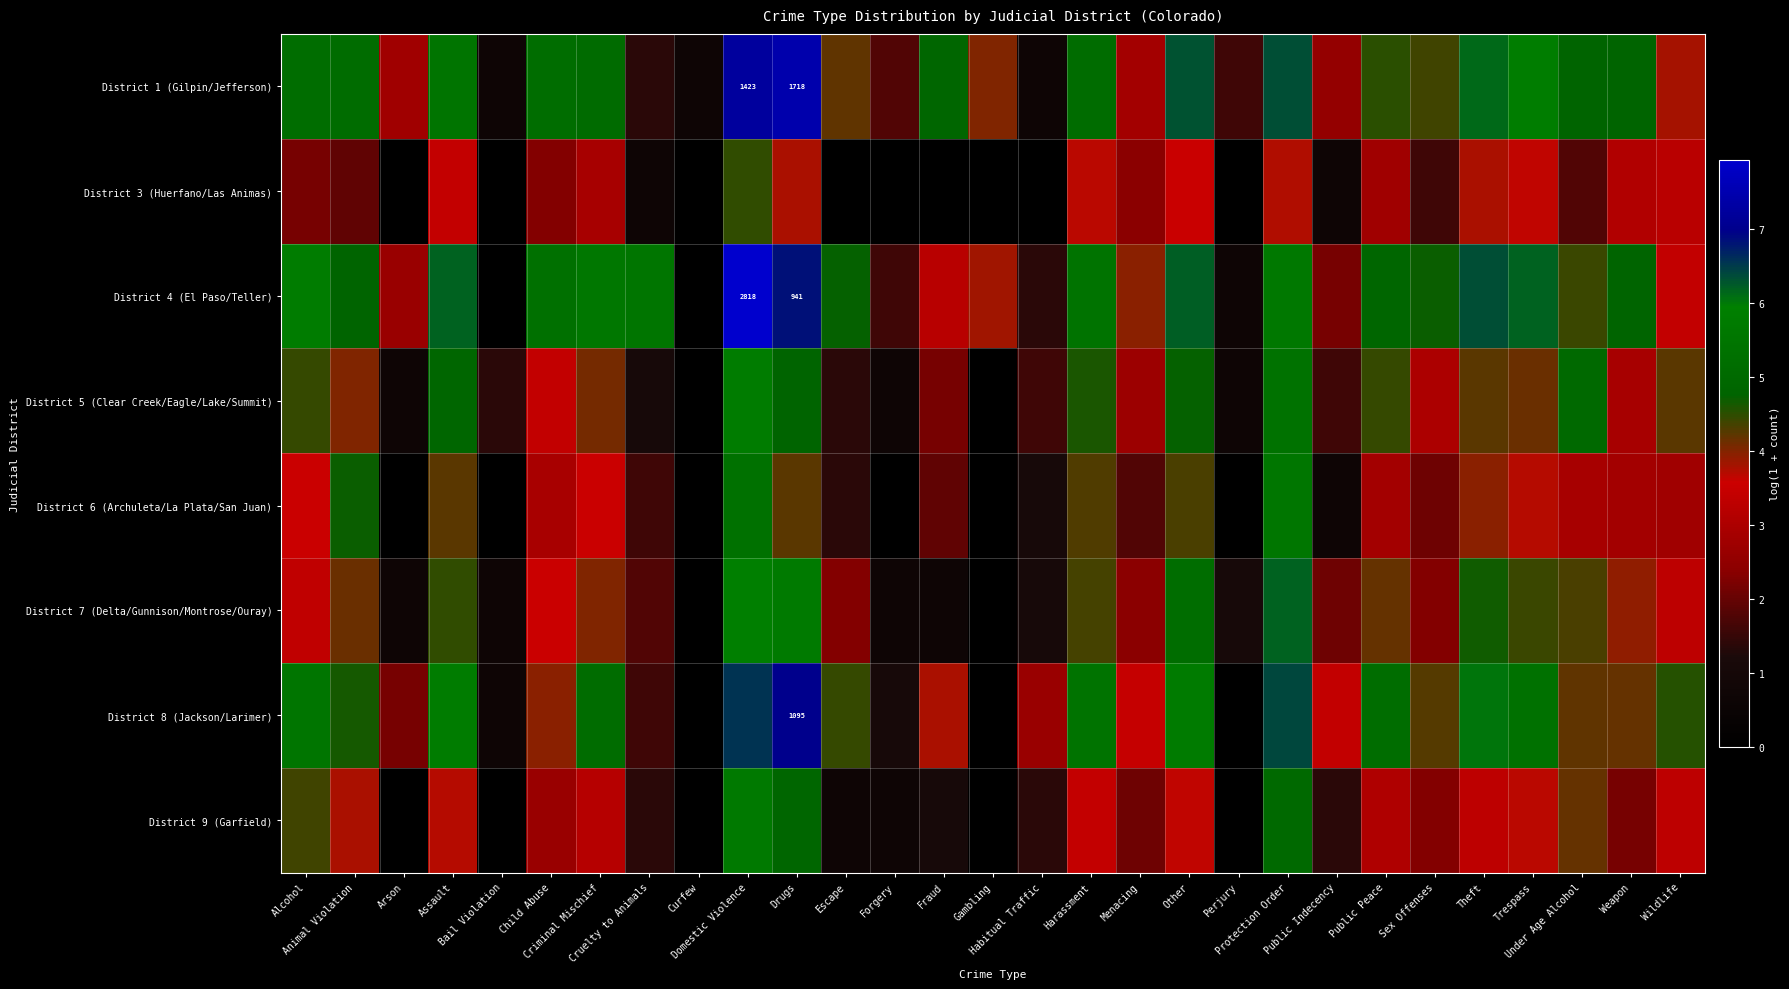

At which category is the sum across all series the highest?

Domestic Violence